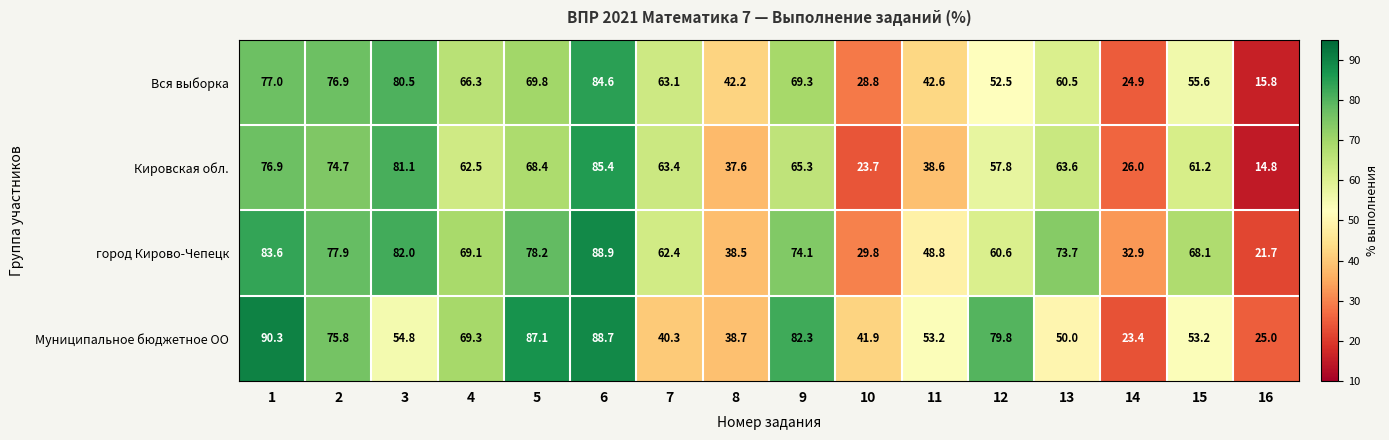

Where is Вся выборка nearest to the value 50?

12